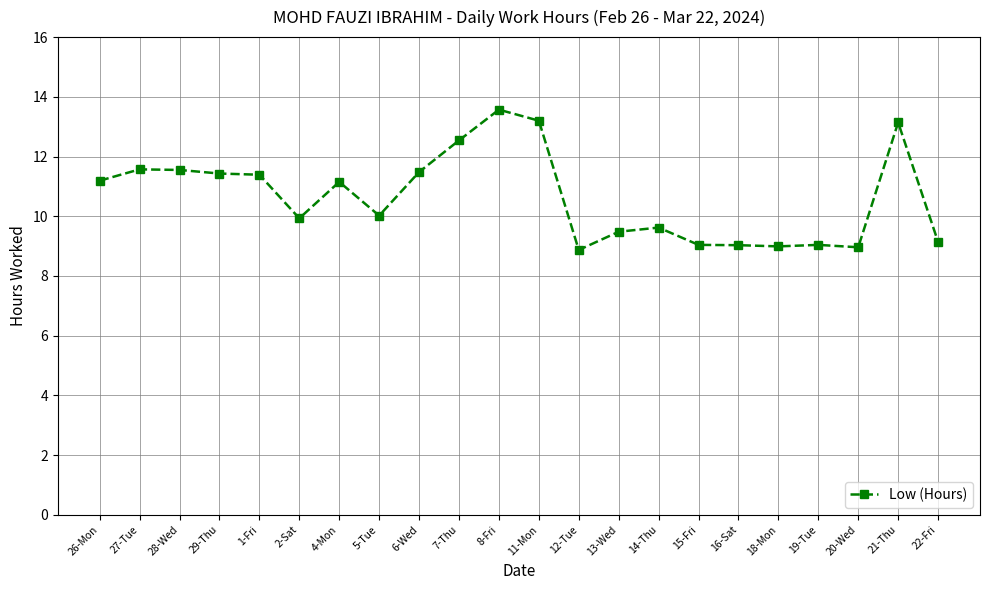

What is the sum of all values?

234.3